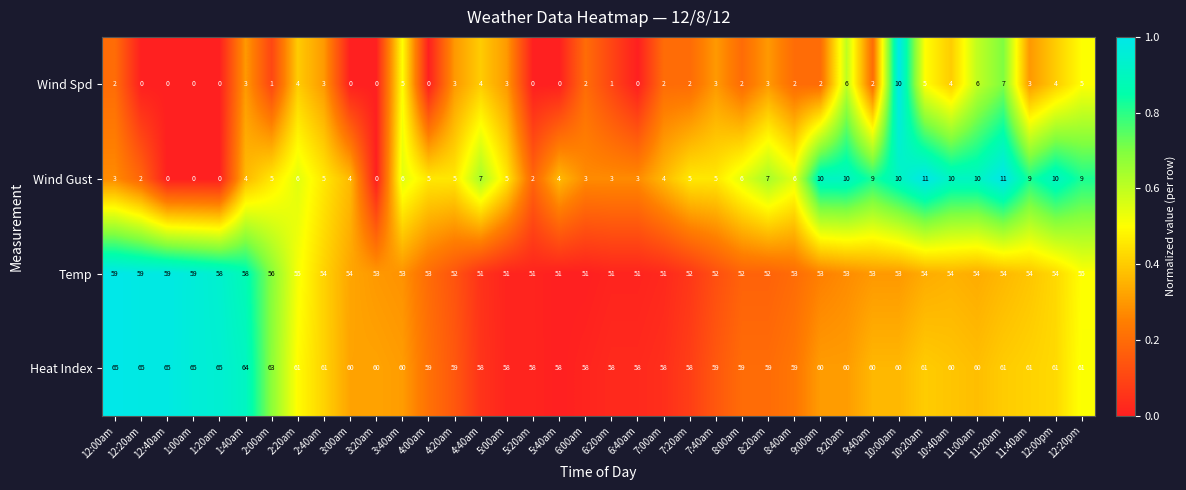

Count the number of data series in this chart.

4